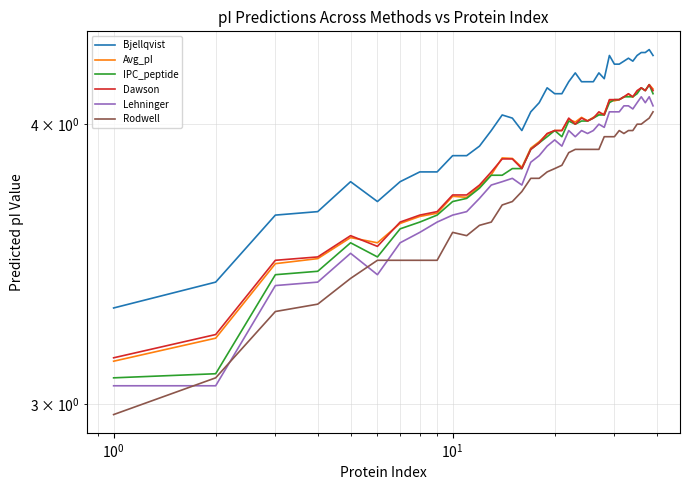

True or false: Rodwell and IPC_peptide intersect in this chart.

False